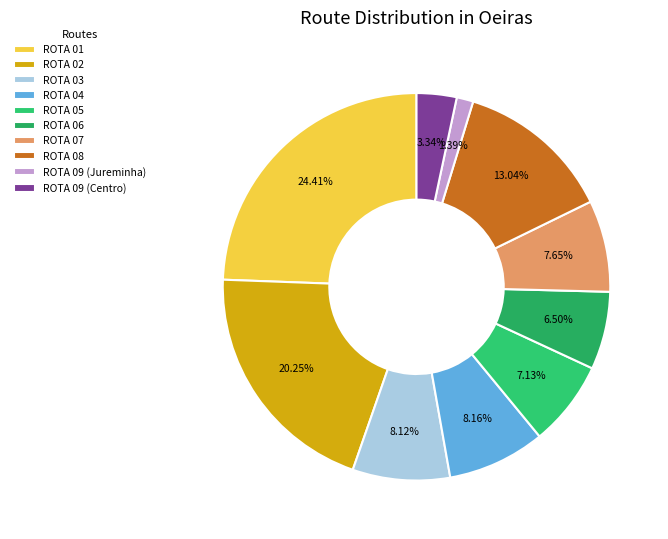

Is there any slice that represents more than half of the pie?

No